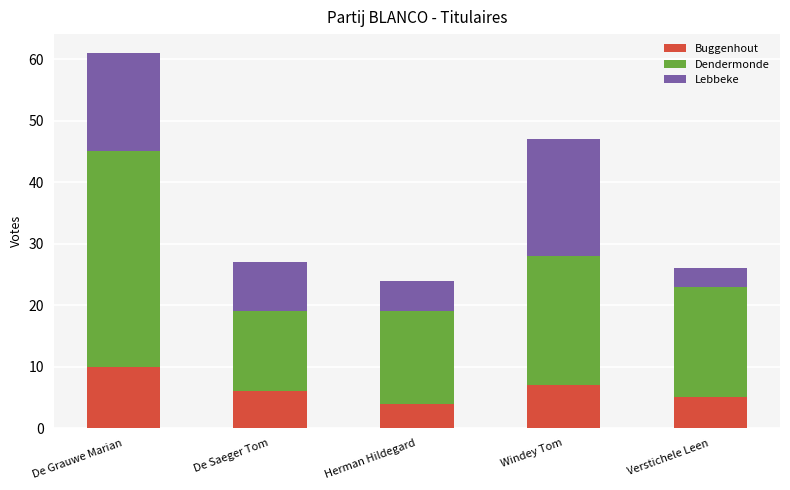

What is the total value across all series at De Grauwe Marian?

61